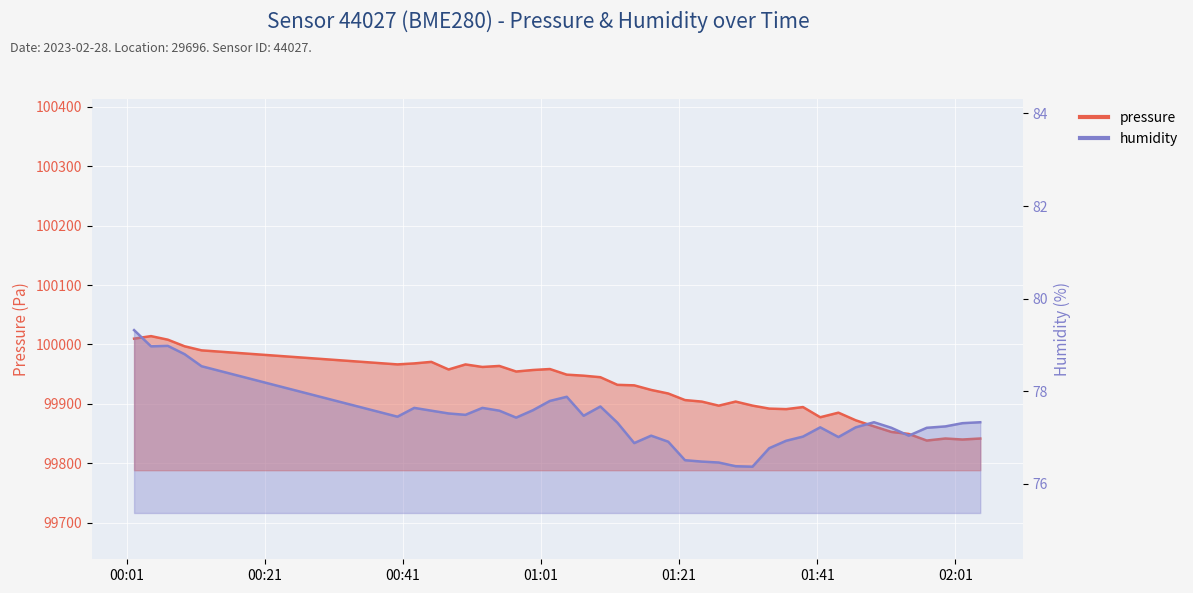

Which has a higher value, 2023-02-28T01:49:13 or 2023-02-28T00:02:05?

2023-02-28T00:02:05